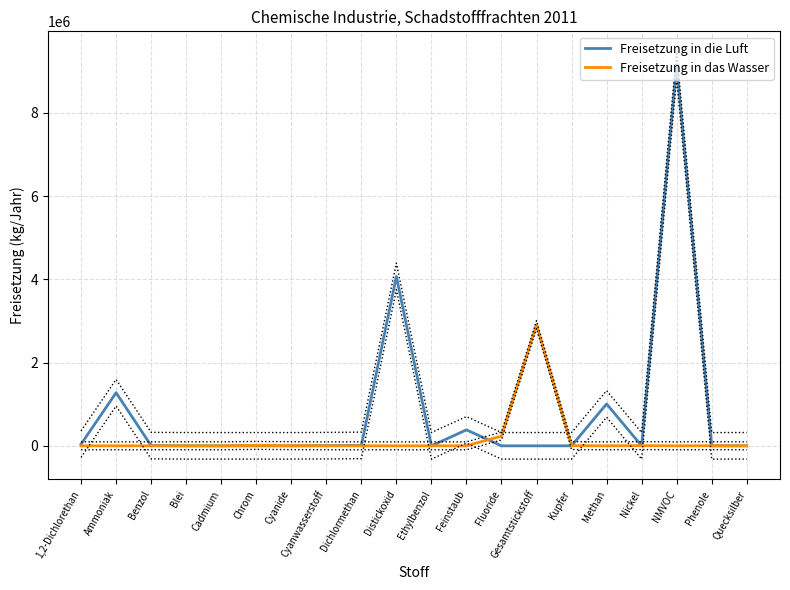

At which category does the chart reach its peak across all series?

NMVOC